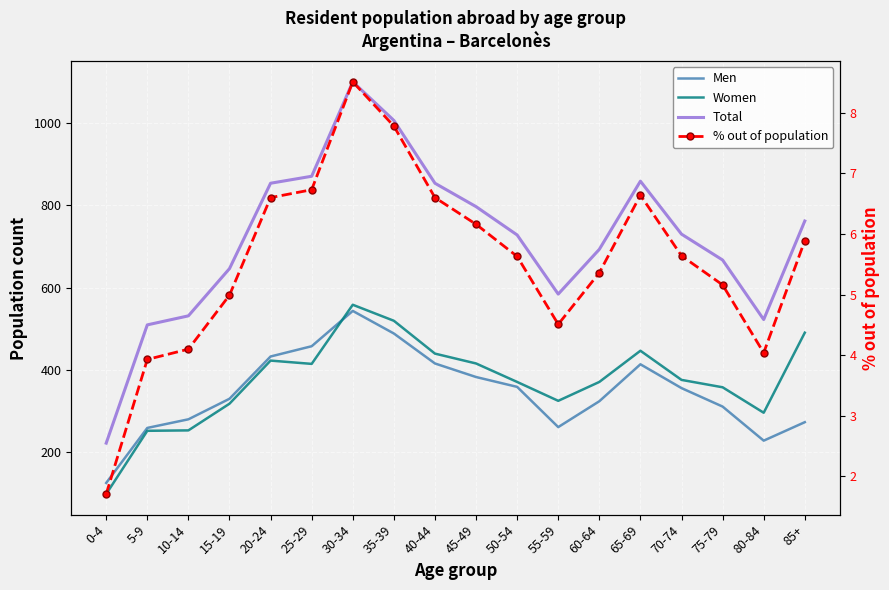

At which label does Men first exceed 355?

20-24